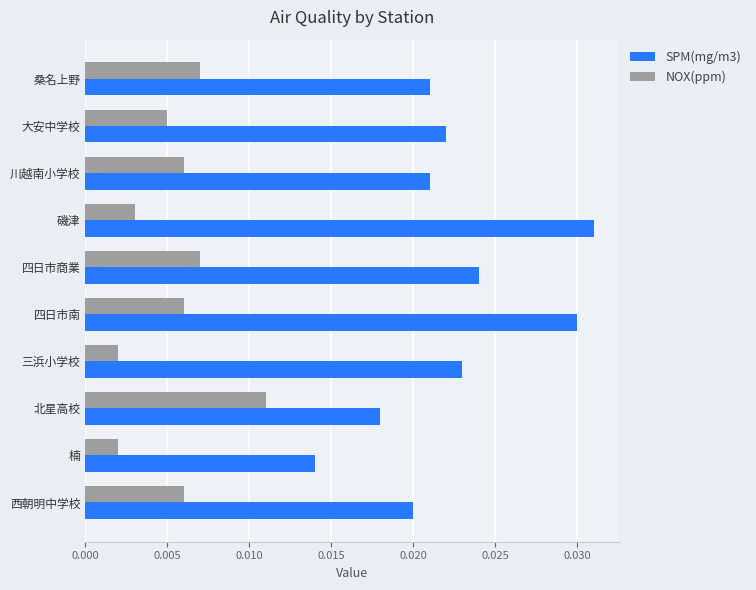

Which category has the highest value in the SPM(mg/m3) series?

磯津